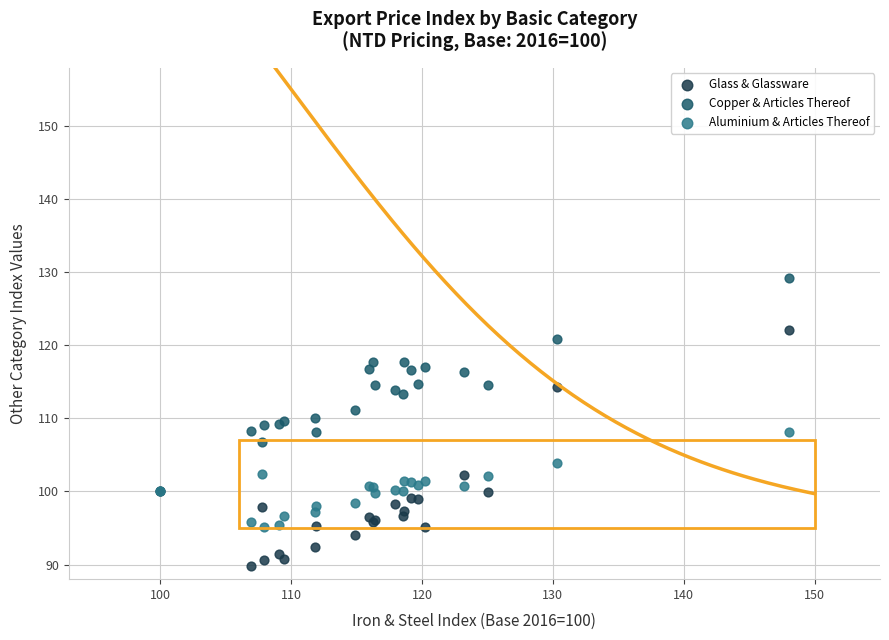

What are all the series names shown in the legend?

Glass & Glassware, Copper & Articles Thereof, Aluminium & Articles Thereof